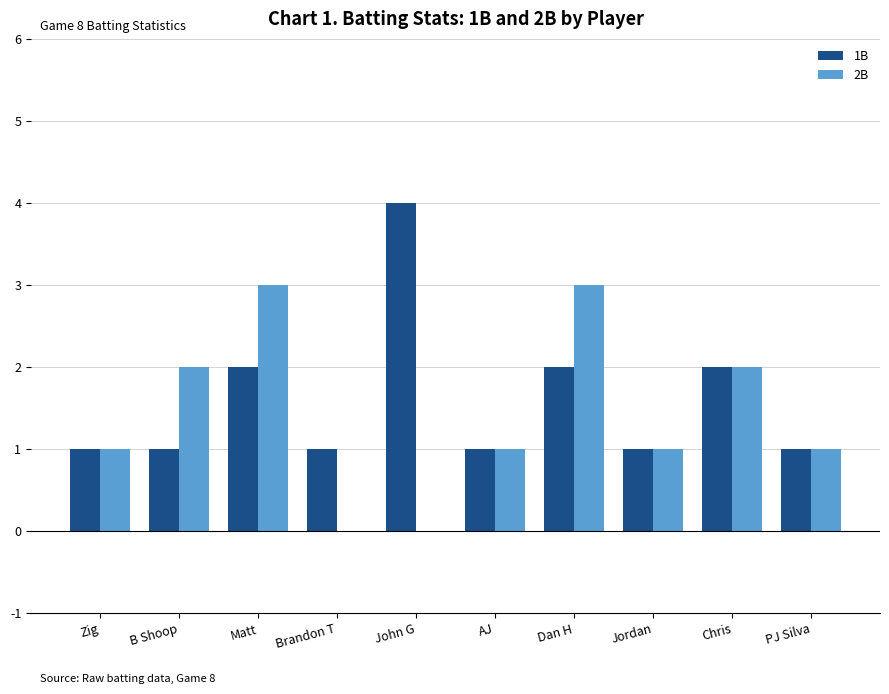

Reading right to left, extract all data points from this chart.

1B: 1	2	1	2	1	4	1	2	1	1
2B: 1	2	1	3	1	0	0	3	2	1